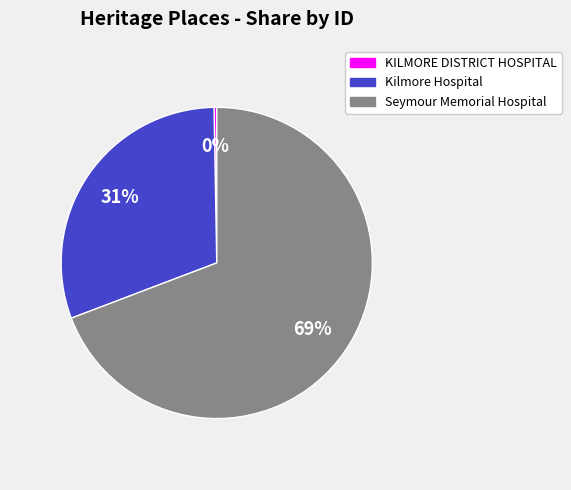

Which slice represents more than half of the pie?

Seymour Memorial Hospital